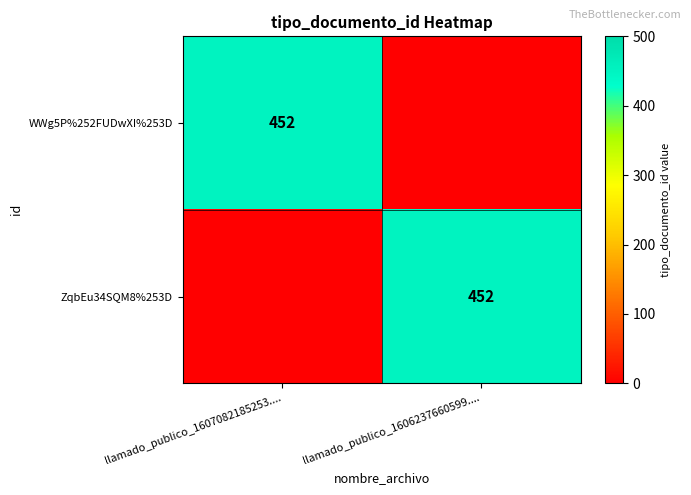

The value of ZqbEu34SQM8%253D at llamado_publico_1606237660599.... is 802. True or false?

False